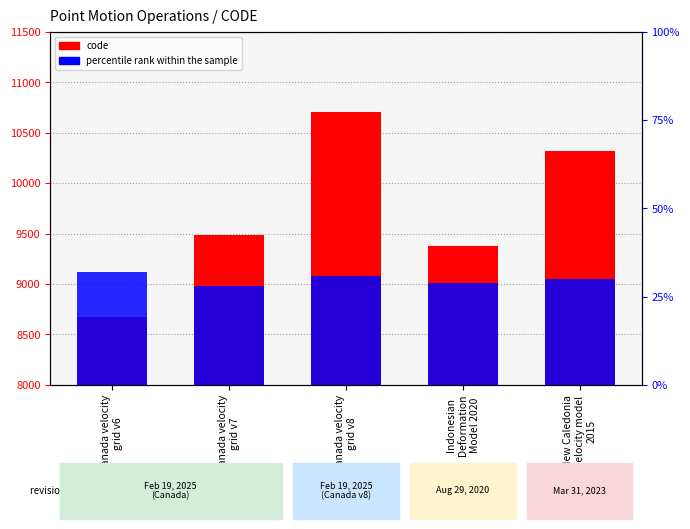

Are the bars grouped side by side (vs. stacked)?

Yes